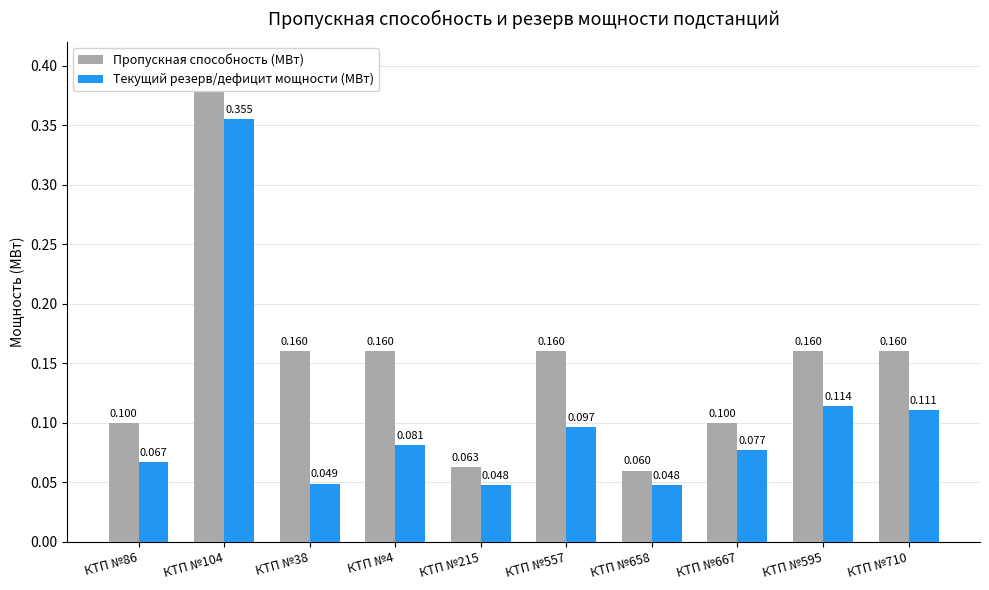

Rank the series at КТП №38 from lowest to highest value.

Текущий резерв/дефицит мощности (МВт), Пропускная способность (МВт)